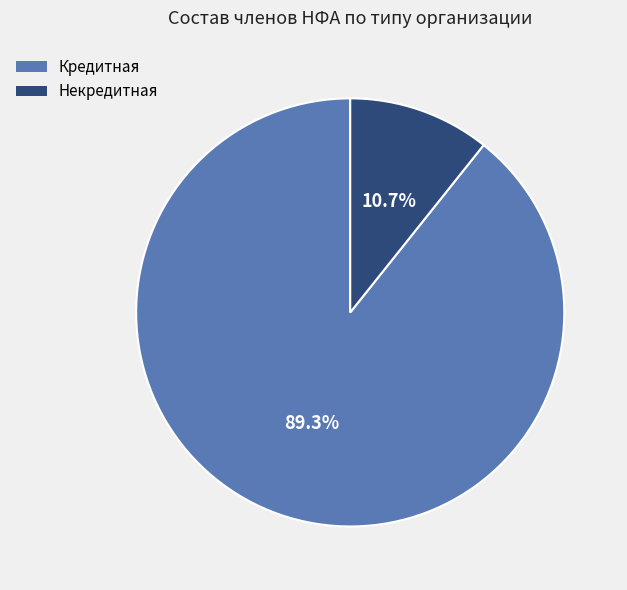

What is the ratio of the value at Кредитная to the value at Некредитная?

8.3